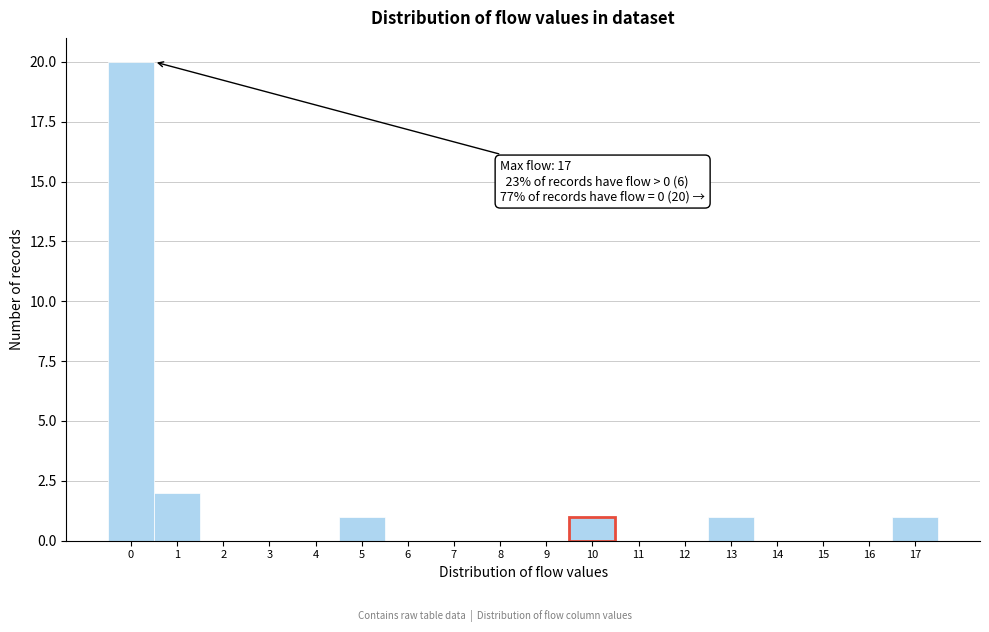

Over which range of the x-axis is the bar tallest?

-0.5 to 0.5